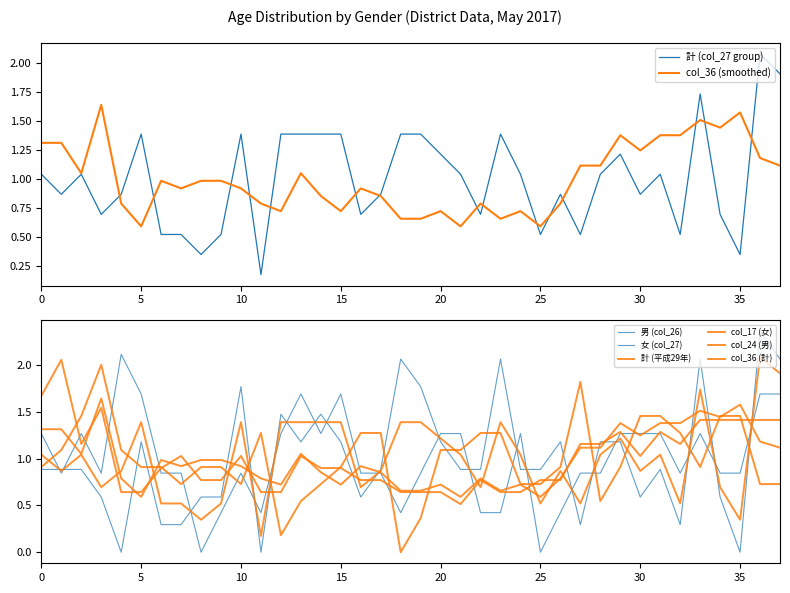

The value of 計 (平成29年) at 28 is 0.4. True or false?

False